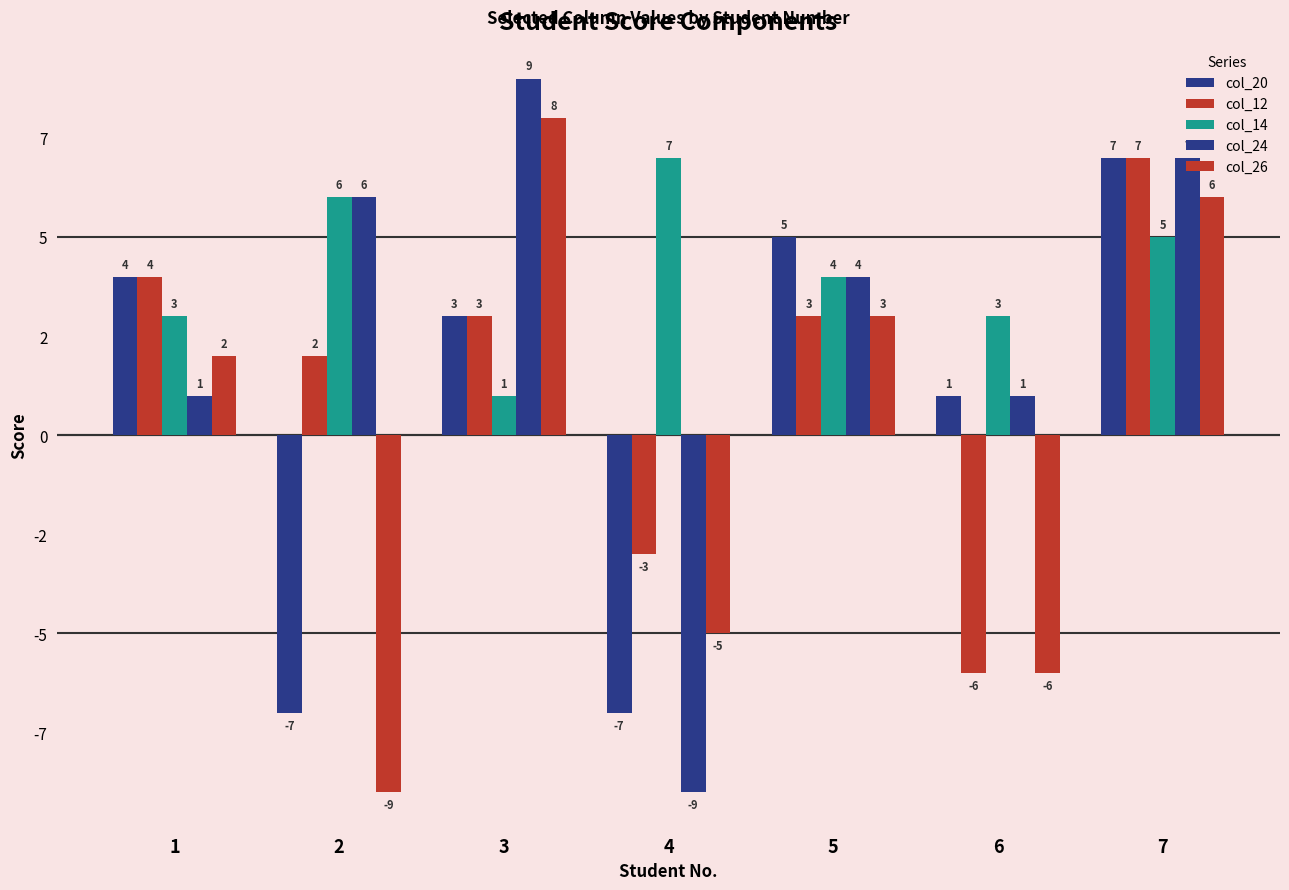

Which has a higher value, 2 or 7?

7